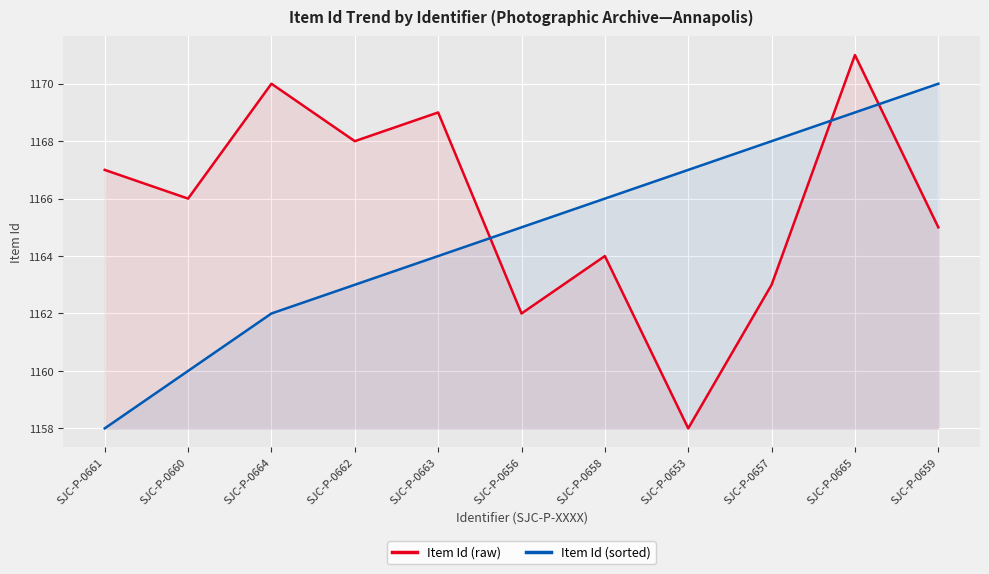

True or false: Item Id (raw) has more than 1 points higher than both neighbors.

True